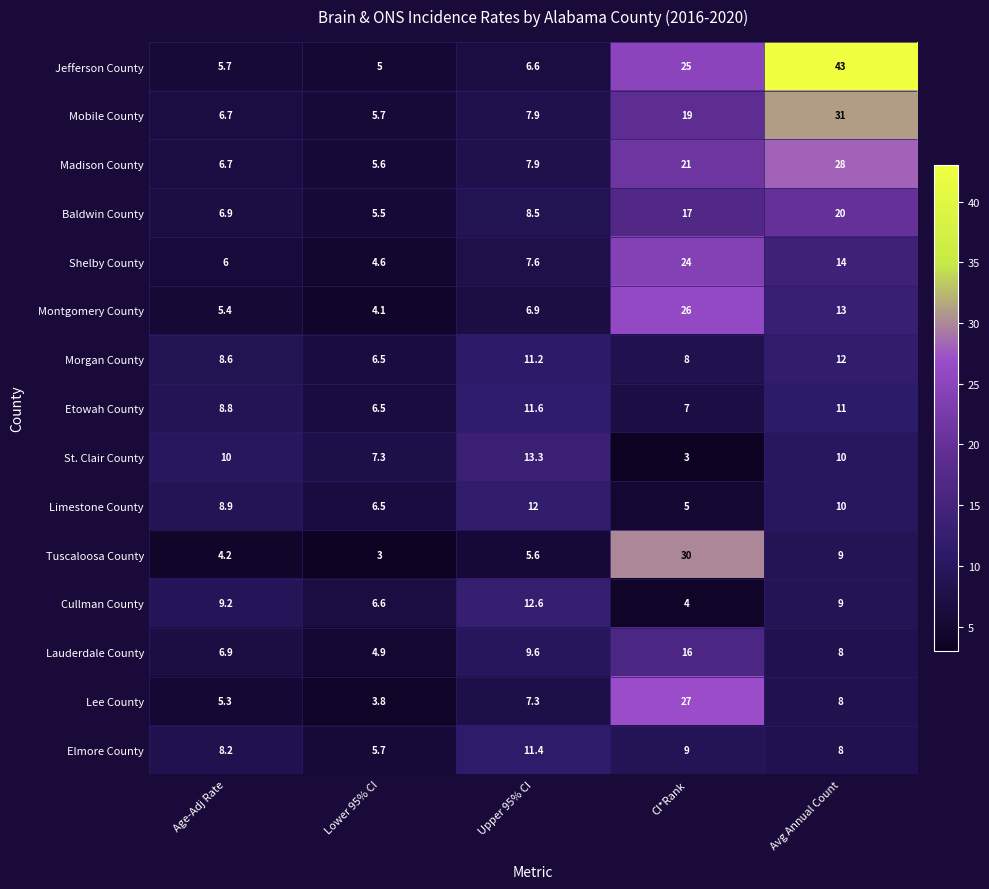

The value of St. Clair County at CI*Rank is 3.0. True or false?

True